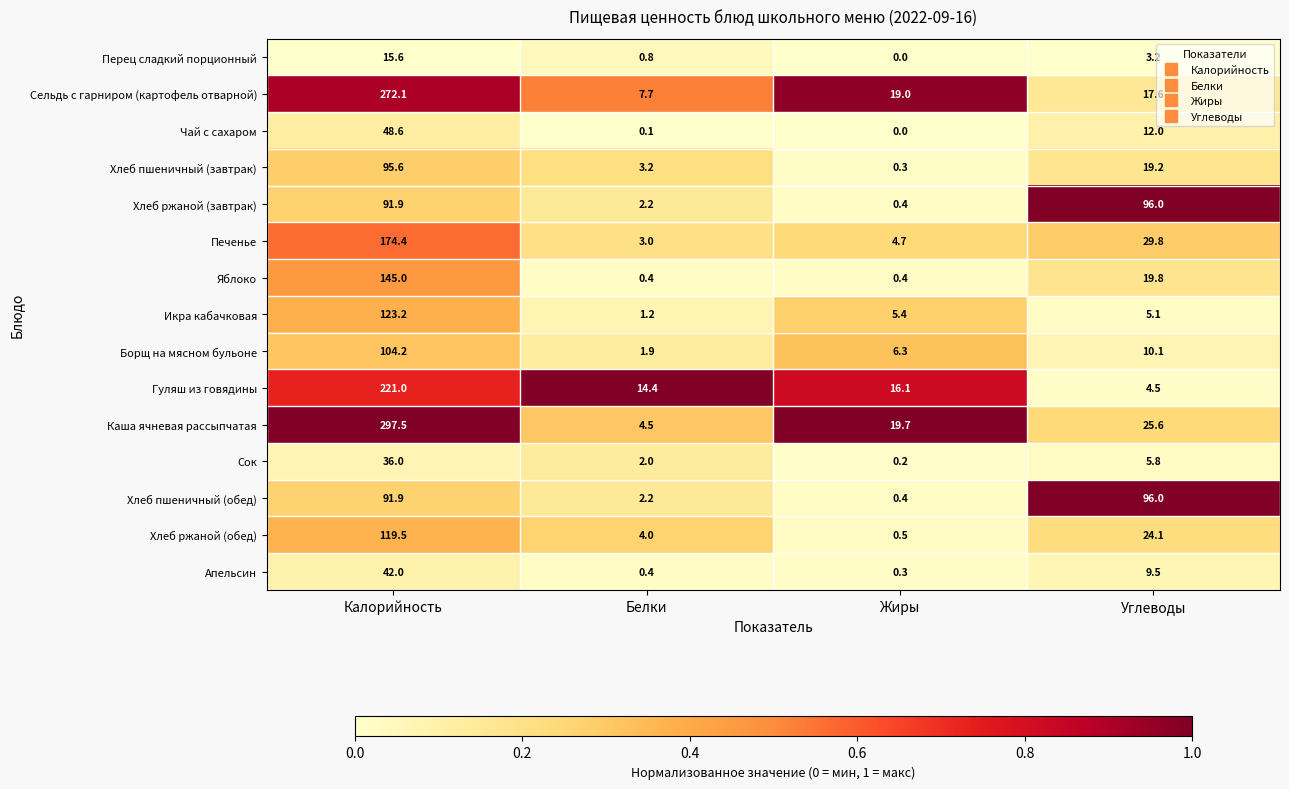

How many distinct data groups are displayed?

15